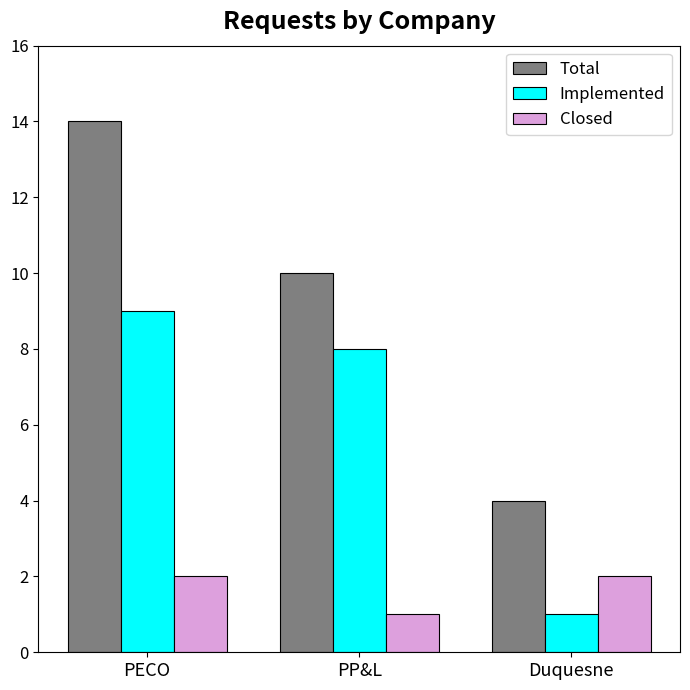

List the series in order of their overall mean, lowest first.

Closed, Implemented, Total